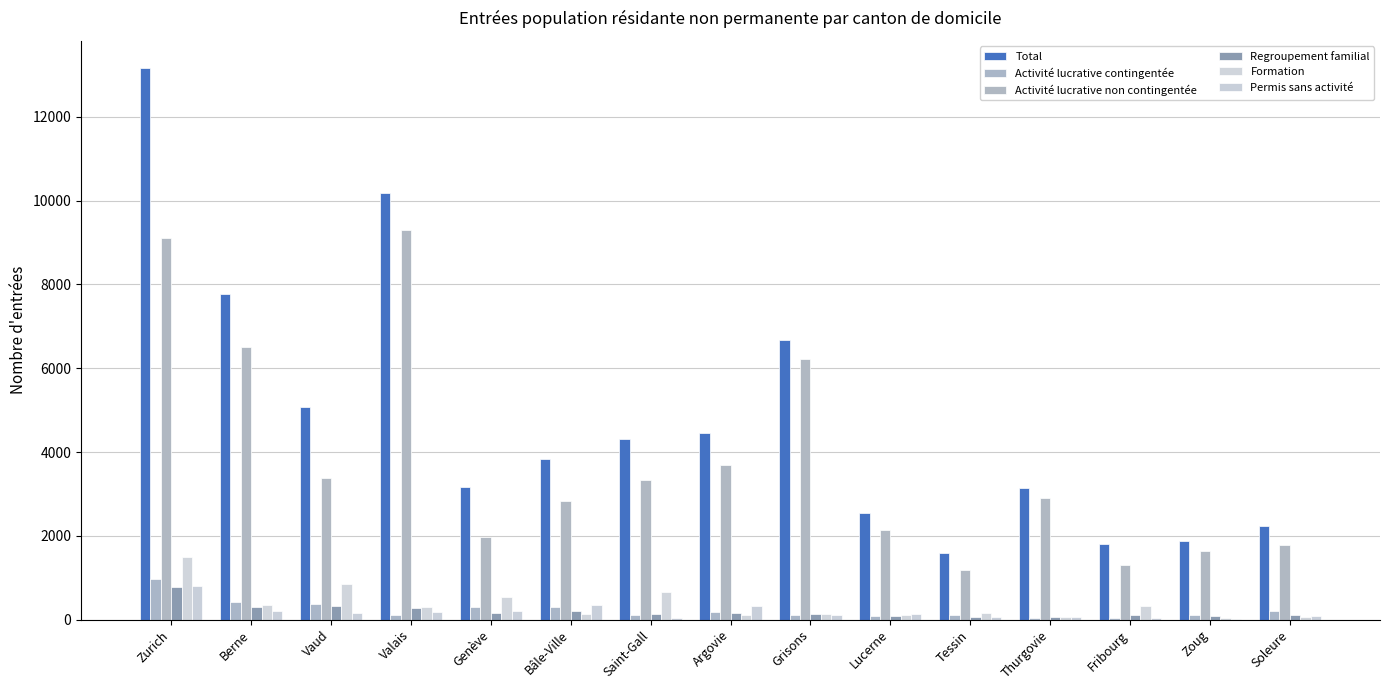

Rank the categories by Formation value from highest to lowest.

Zurich, Vaud, Saint-Gall, Genève, Berne, Fribourg, Valais, Tessin, Bâle-Ville, Grisons, Lucerne, Argovie, Soleure, Thurgovie, Zoug